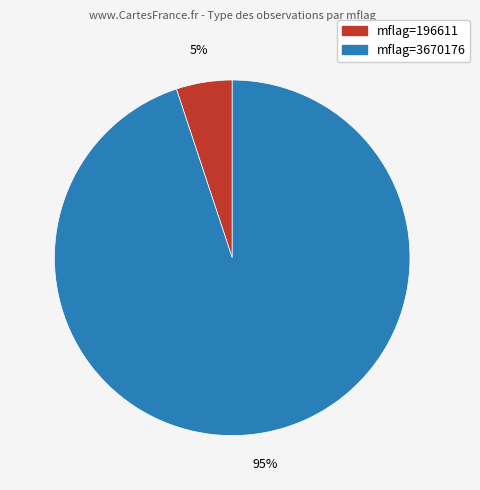

True or false: mflag=3670176 accounts for 95% of the total.

True